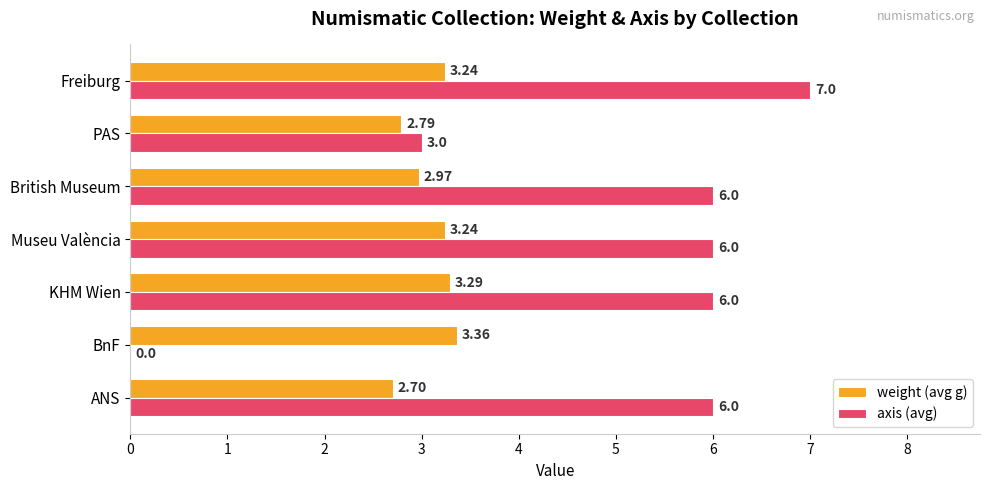

What is the sum of the axis (avg) values at Museu València and PAS?

9.0